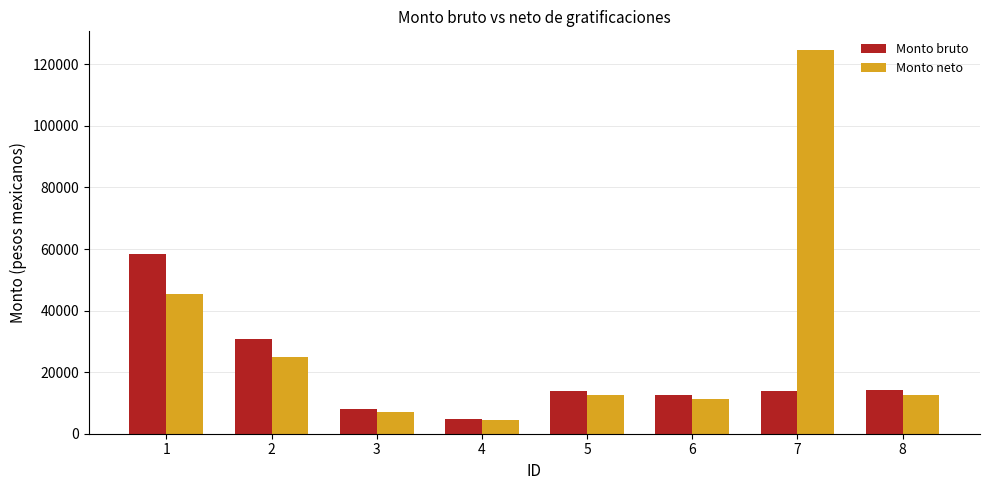

Is it true that Monto bruto equals 14215.0 at 8?

True